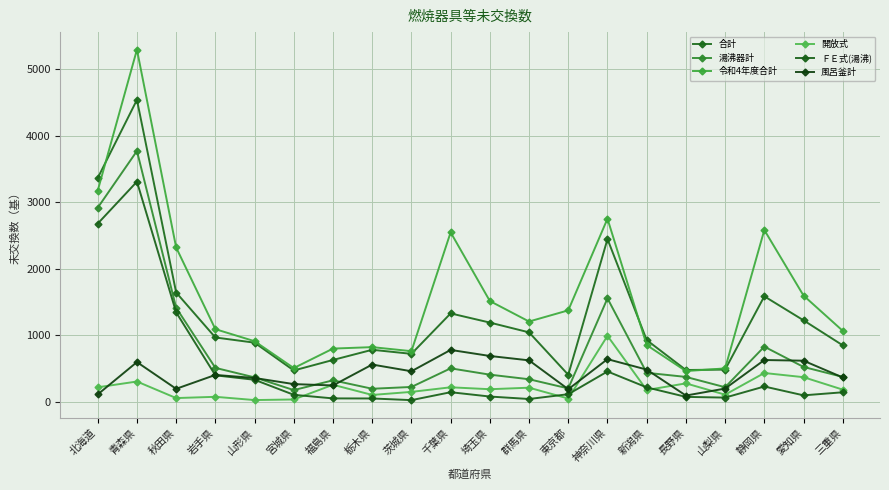

What is the minimum value for 風呂釜計?

96